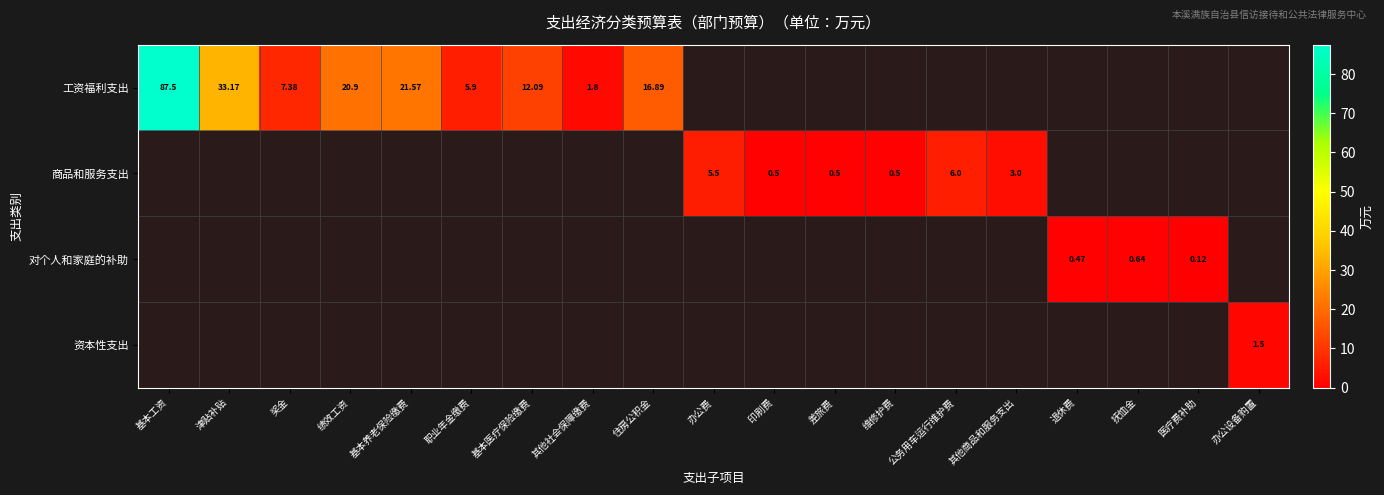

True or false: 工资福利支出 has a value of 21.6 at 基本养老保险缴费.

True